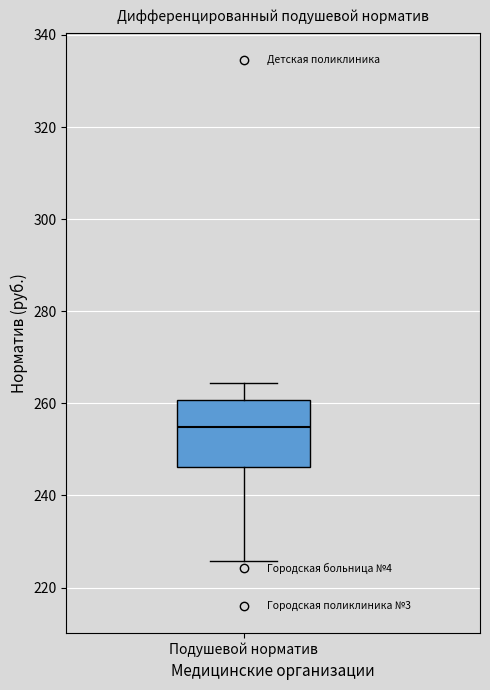

Read this box plot against the y-axis: the position of the median line, the range covered by the box, and the ends of both whiskers. The values are not printed on the chart, so give them approximately, as read against the axis.

median 254, box 246 to 260, whiskers 226 to 264